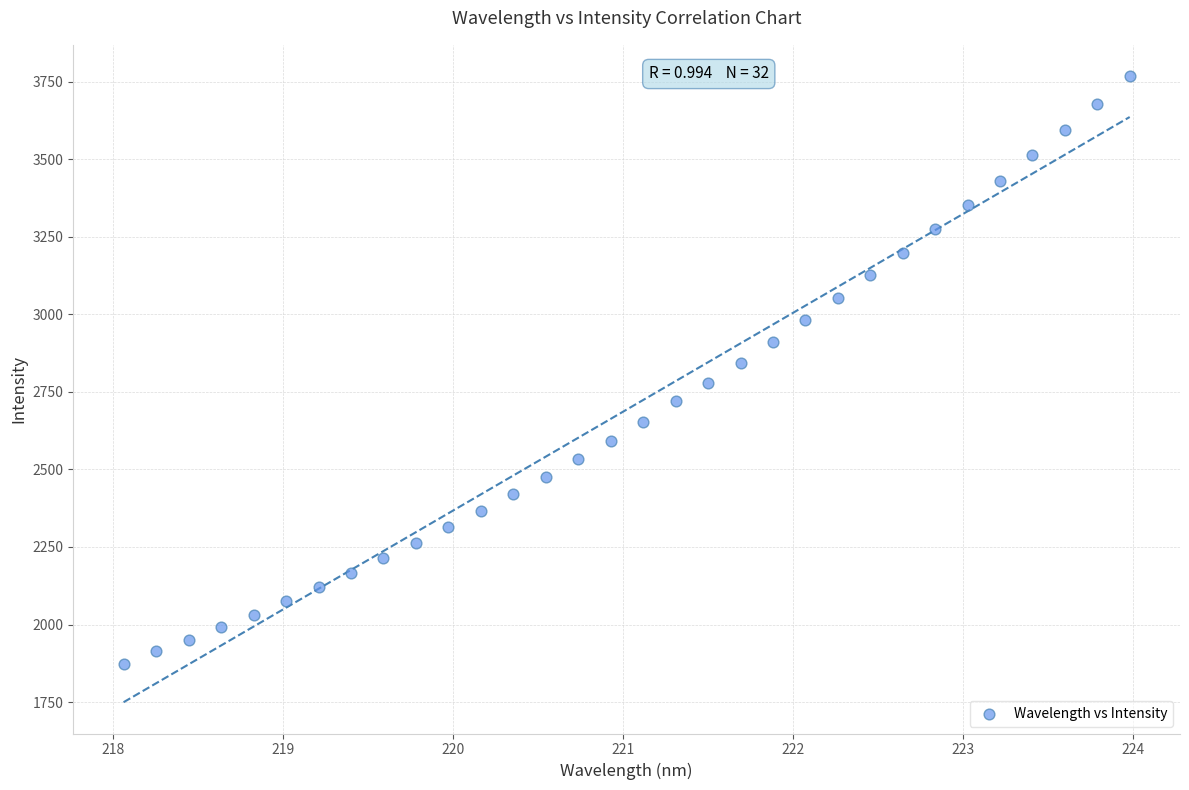

What is the range of X values (max minus min)?

5.9